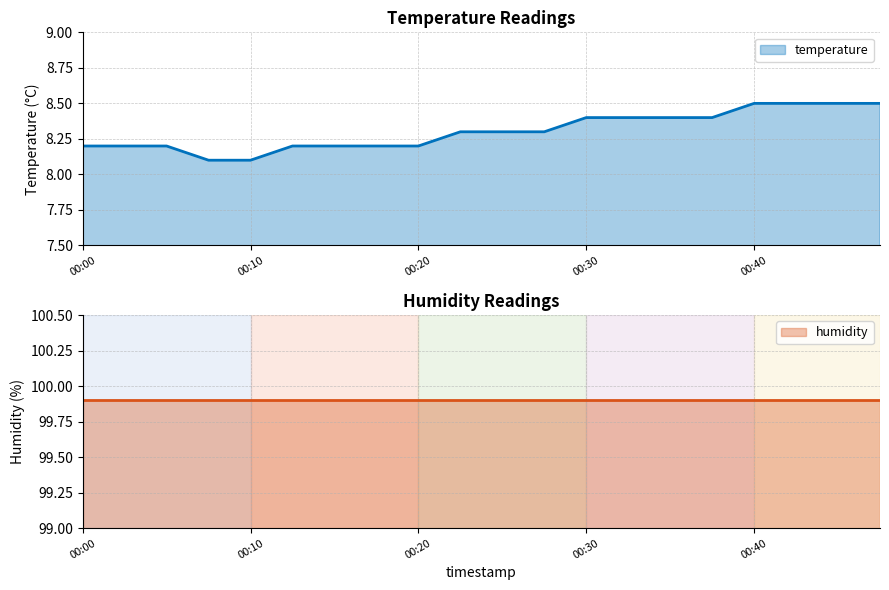

How many values are between 8 and 9?

20